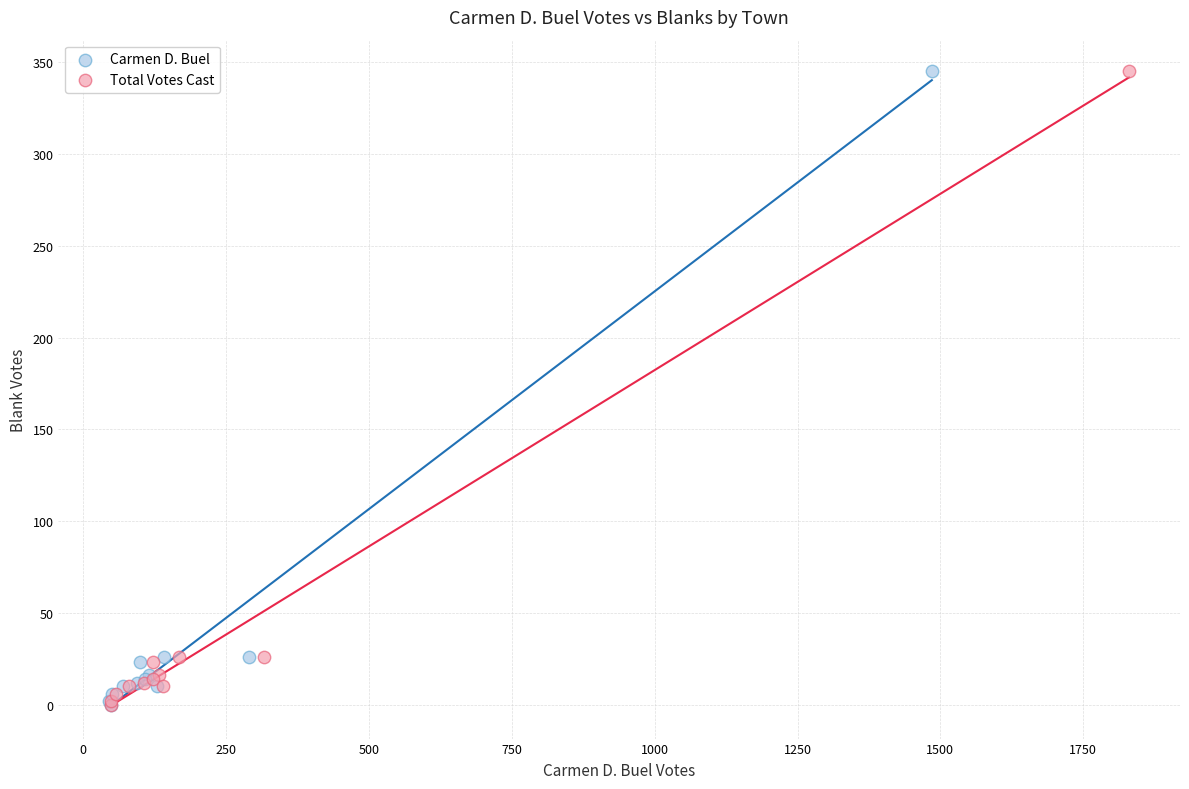

What are all the series names shown in the legend?

Carmen D. Buel, Total Votes Cast